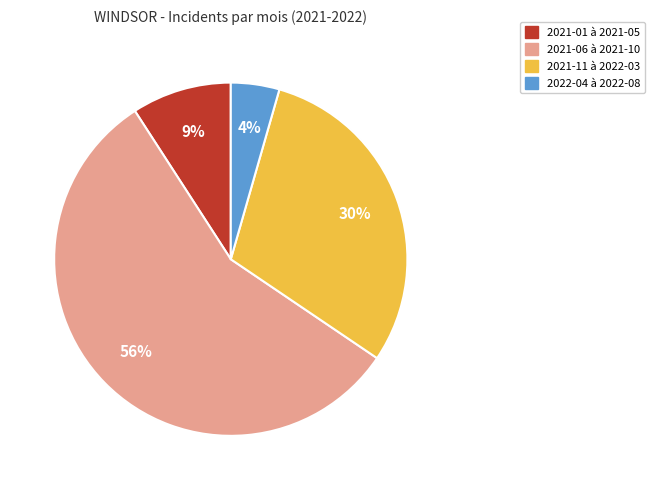

Does any single category account for the majority?

Yes